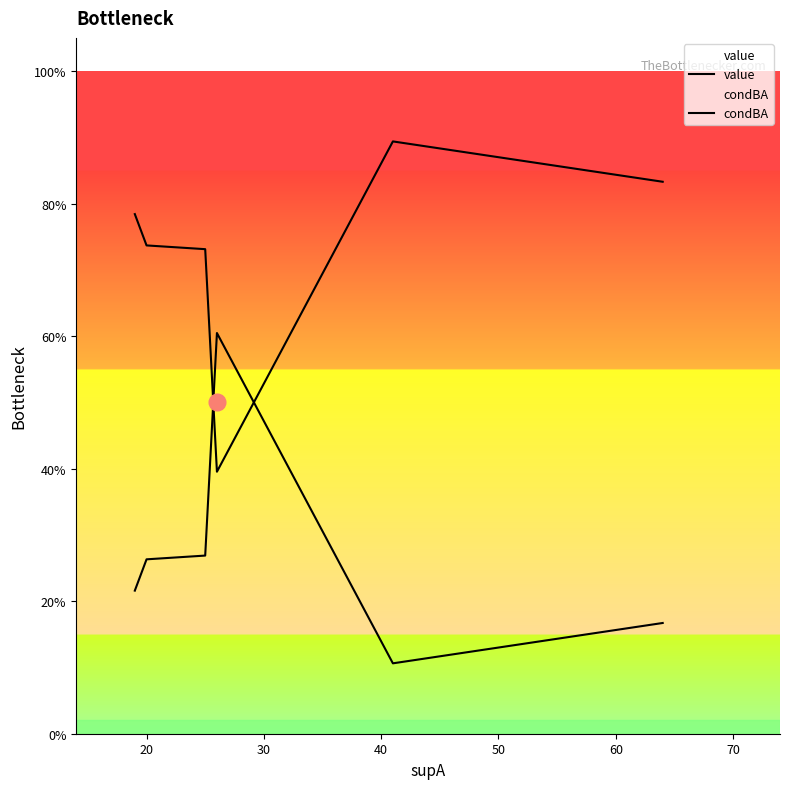

How many interior local peaks does the condBA series have?

1